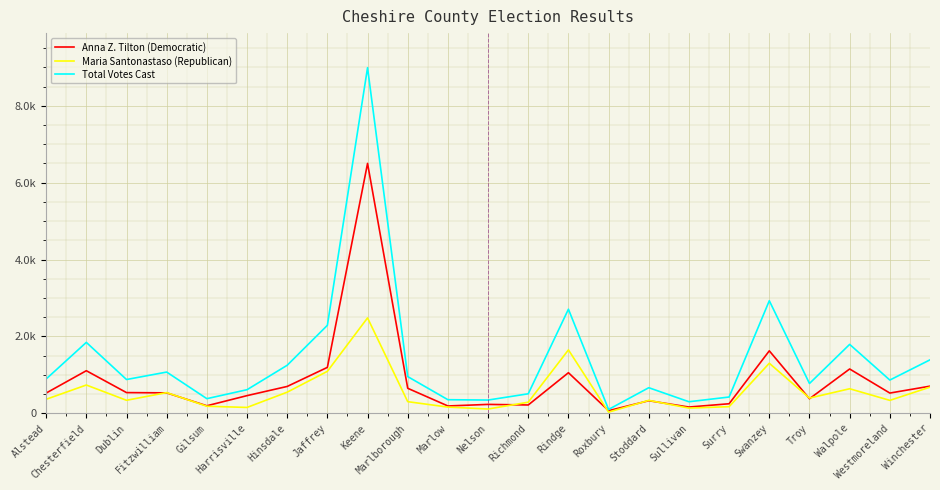

What are all the series names shown in the legend?

Anna Z. Tilton (Democratic), Maria Santonastaso (Republican), Total Votes Cast